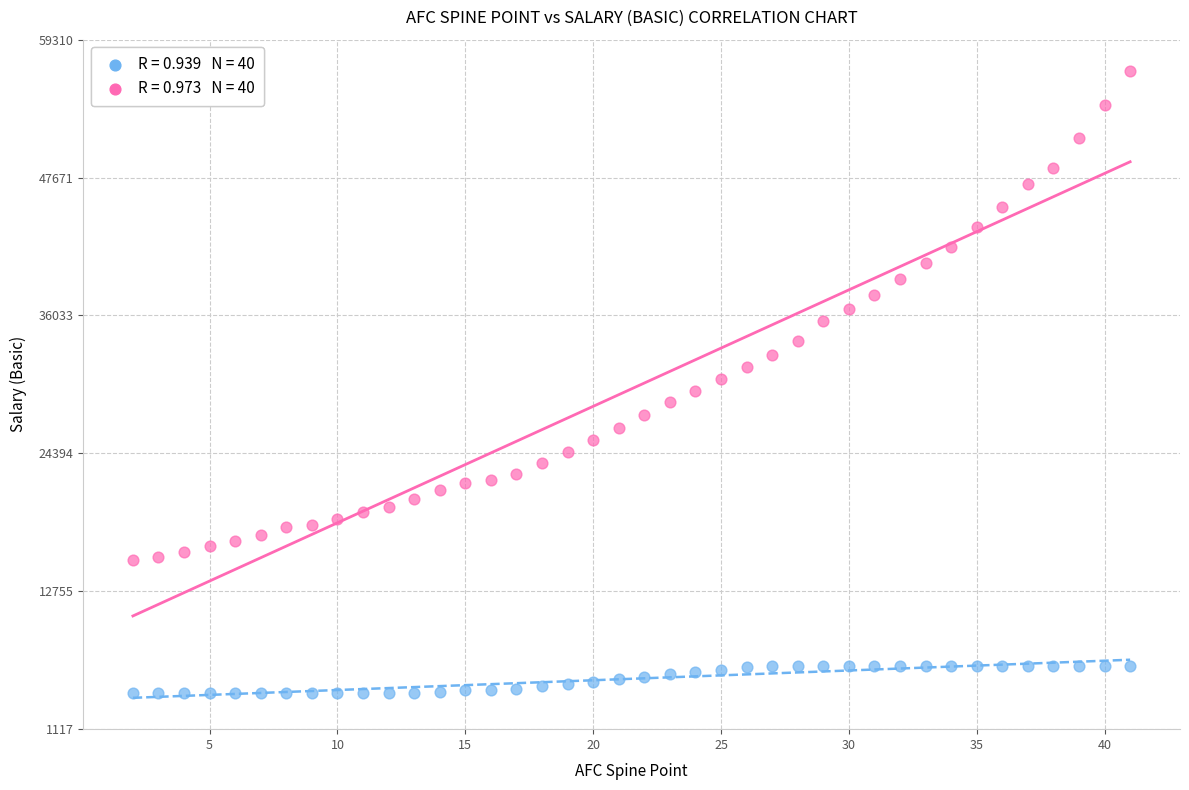

Across all data points, what is the range of X values (max minus min)?

39